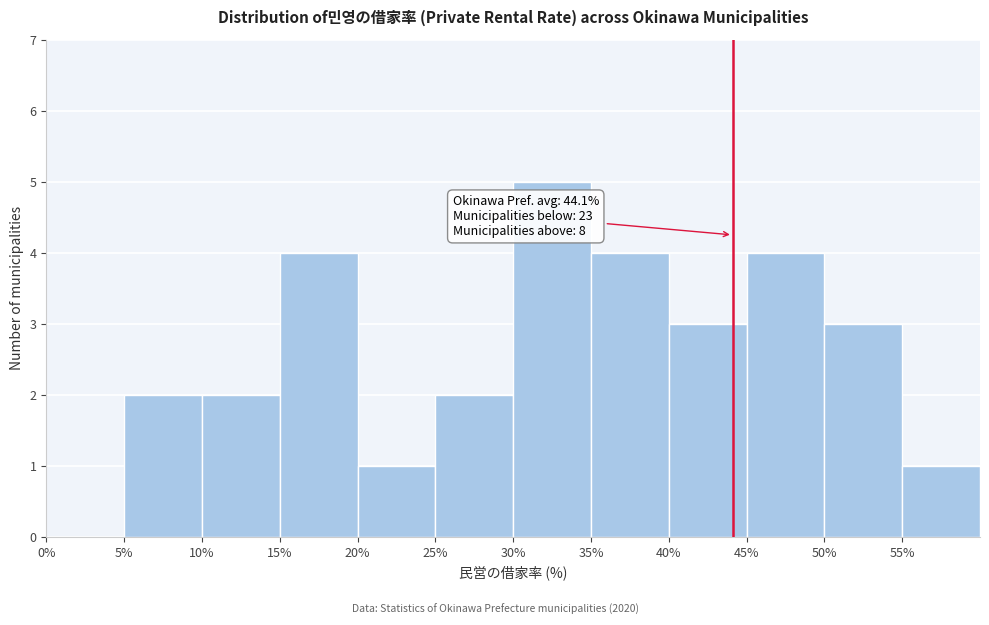

Which range on the x-axis has the tallest bar?

30 to 35